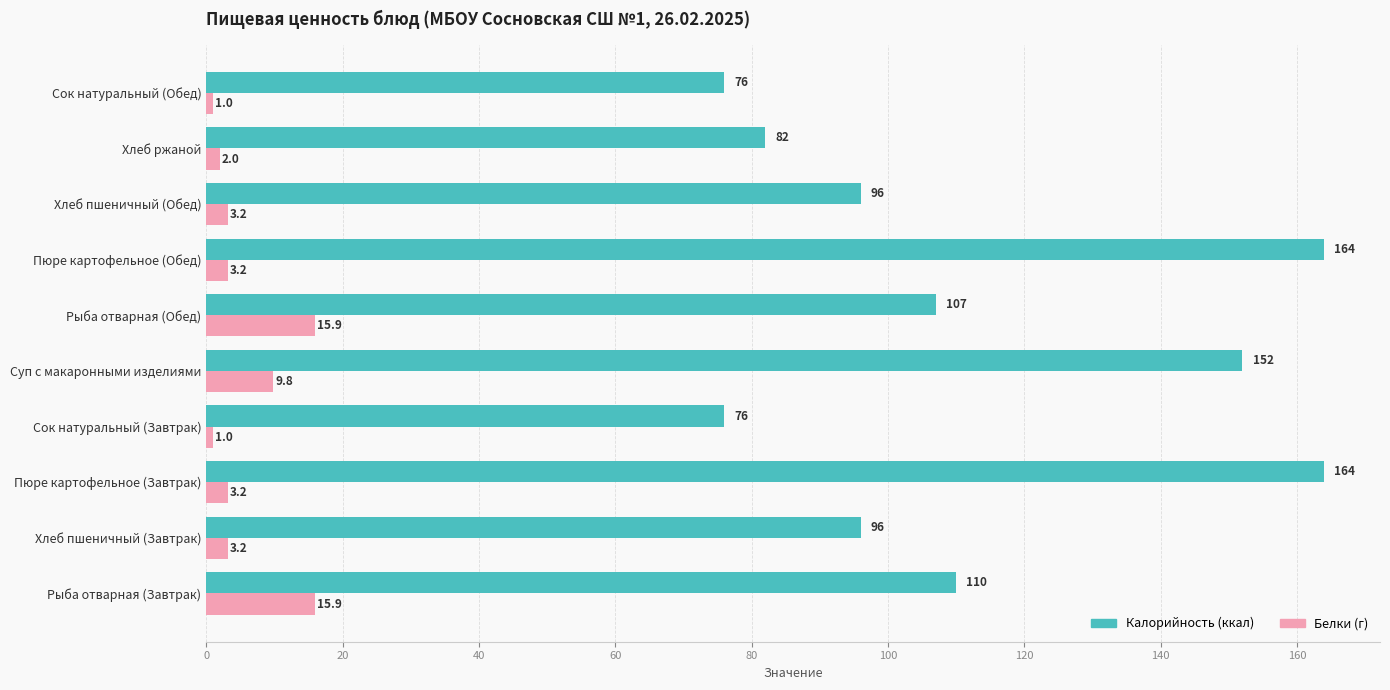

What is the spread (max minus min) of values at Сок натуральный (Завтрак)?

75.0